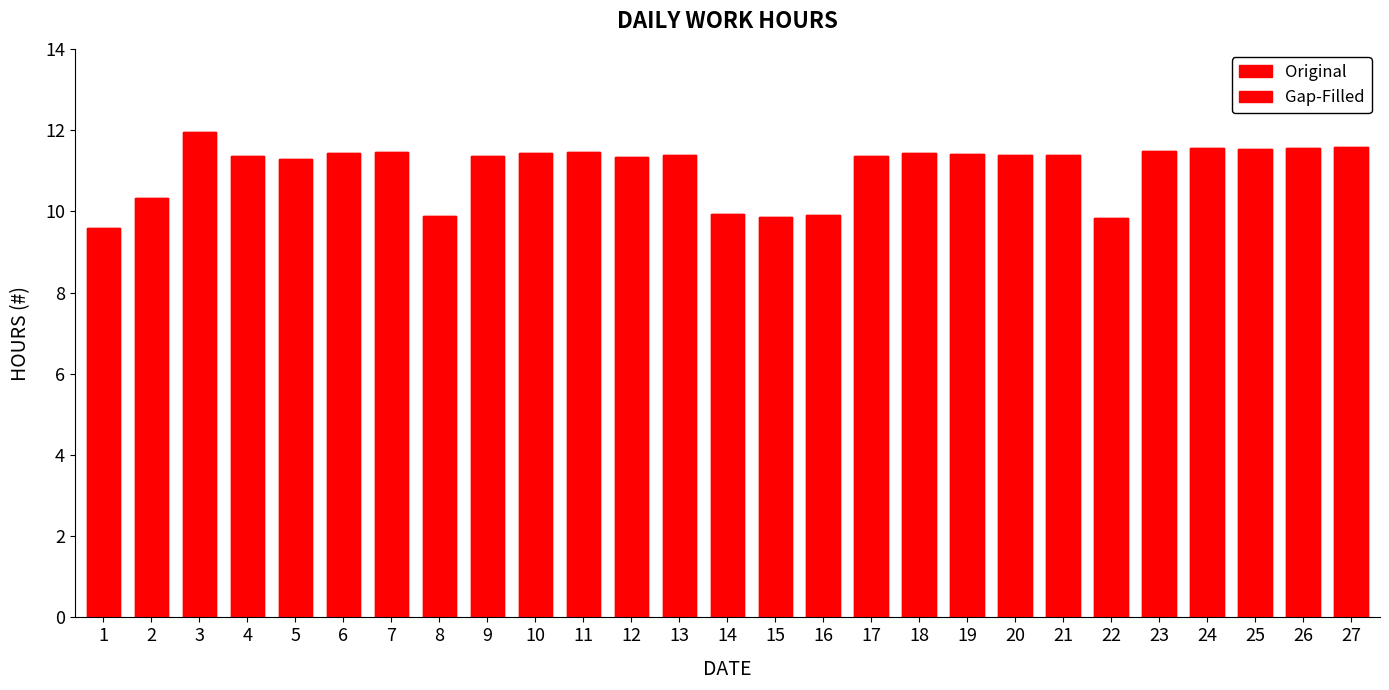

What is the approximate value of Gap-Filled at 19?

11.4